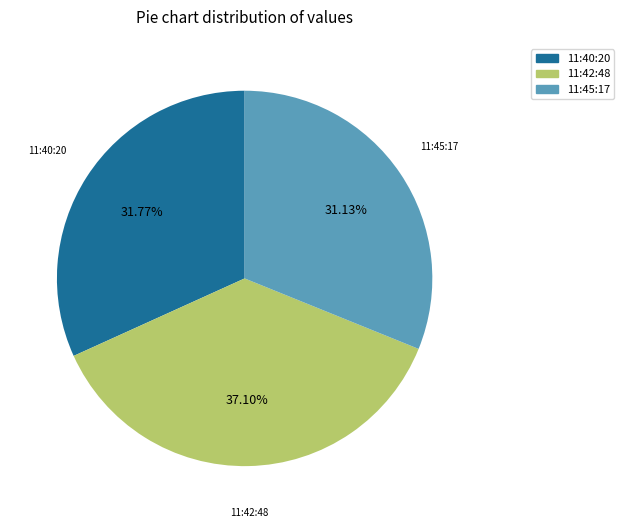

Which has a higher value, 11:45:17 or 11:42:48?

11:42:48